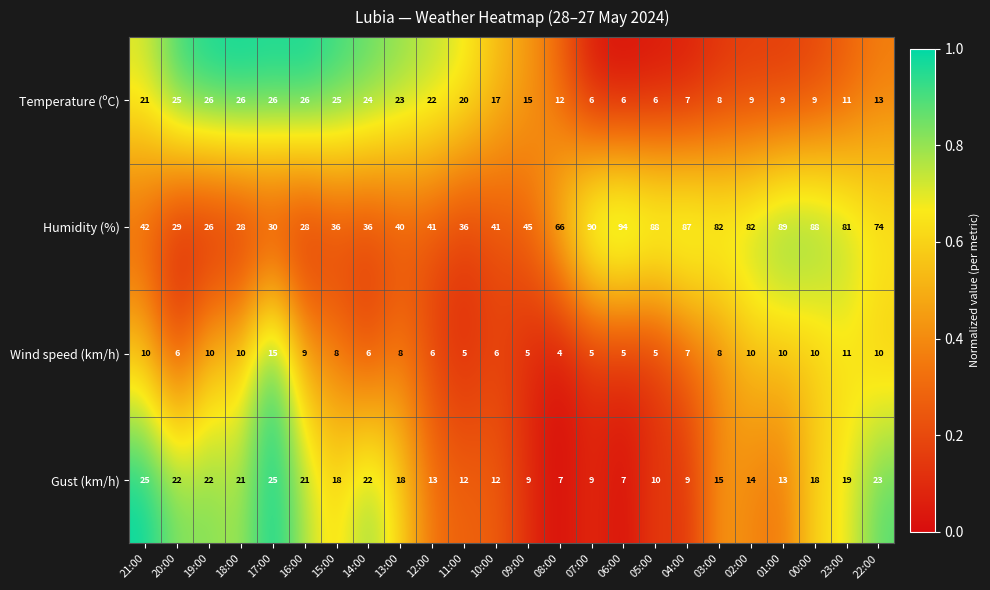

Which series has the largest range (max minus min)?

Humidity (%)